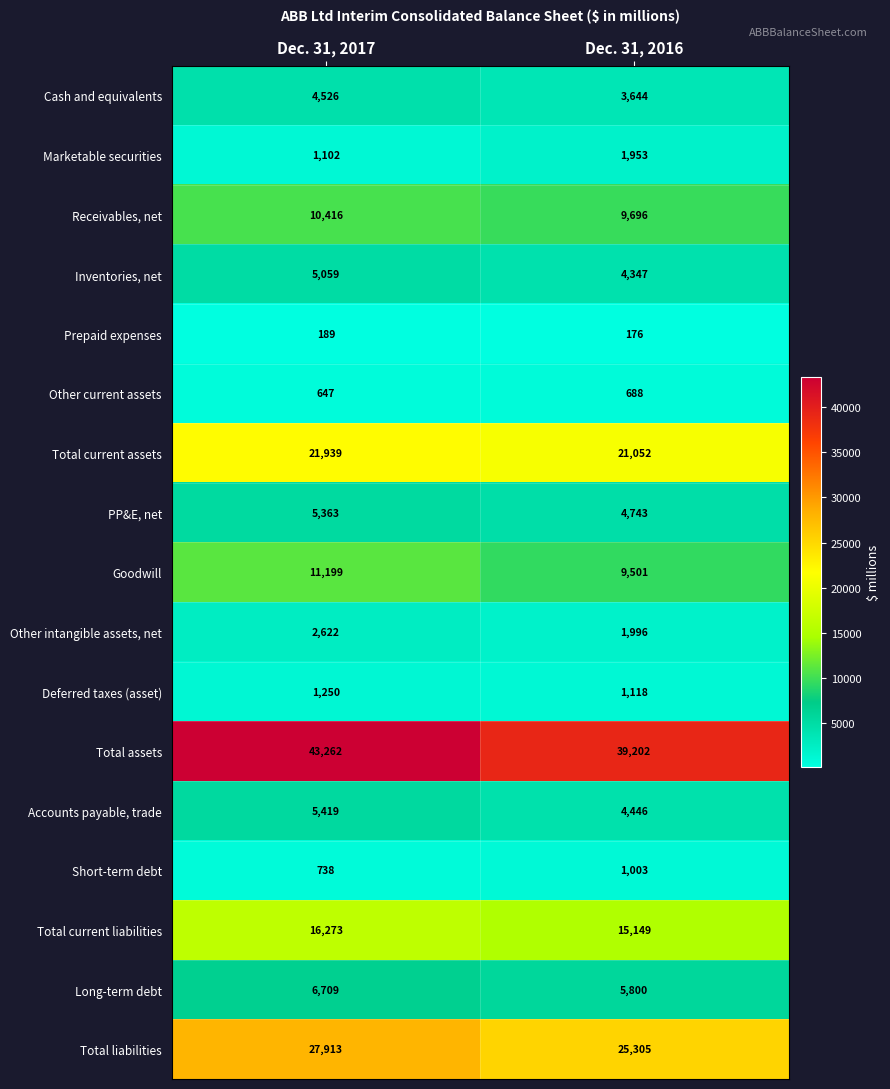

Which series has the largest total across all categories?

Total assets